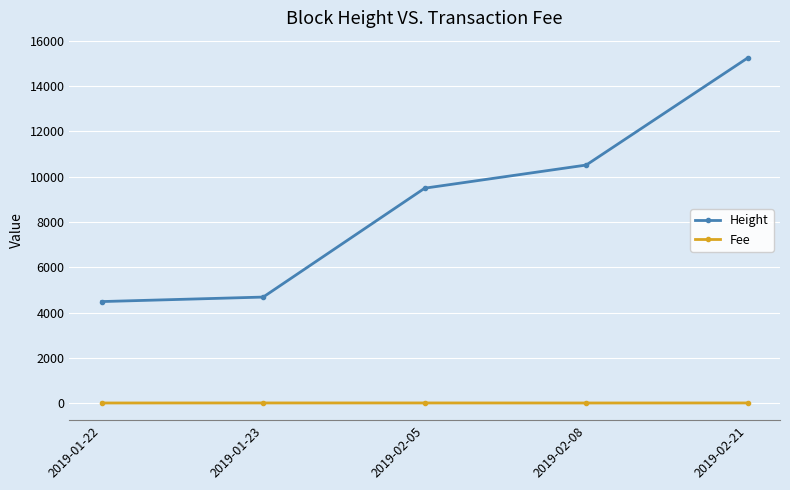

True or false: Height has more than 1 interior local peaks.

False